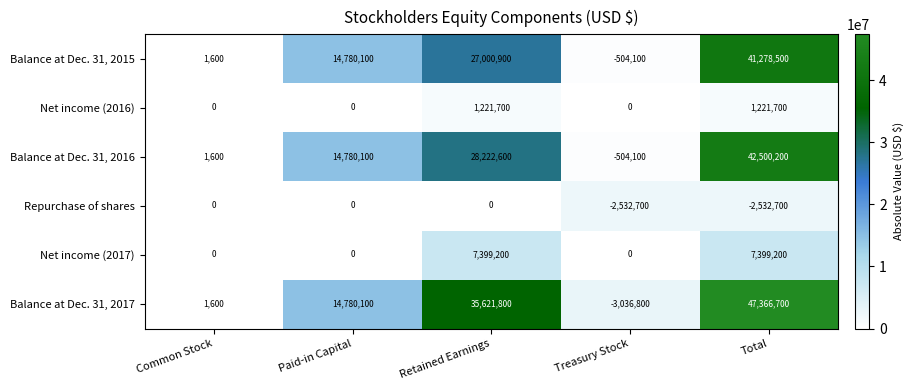

What is the highest value of the Balance at Dec. 31, 2017 series?

47366700